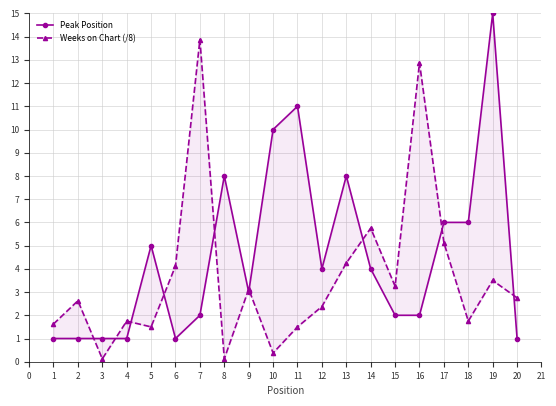

What is the sum of all Weeks on Chart (/8) values?

72.4